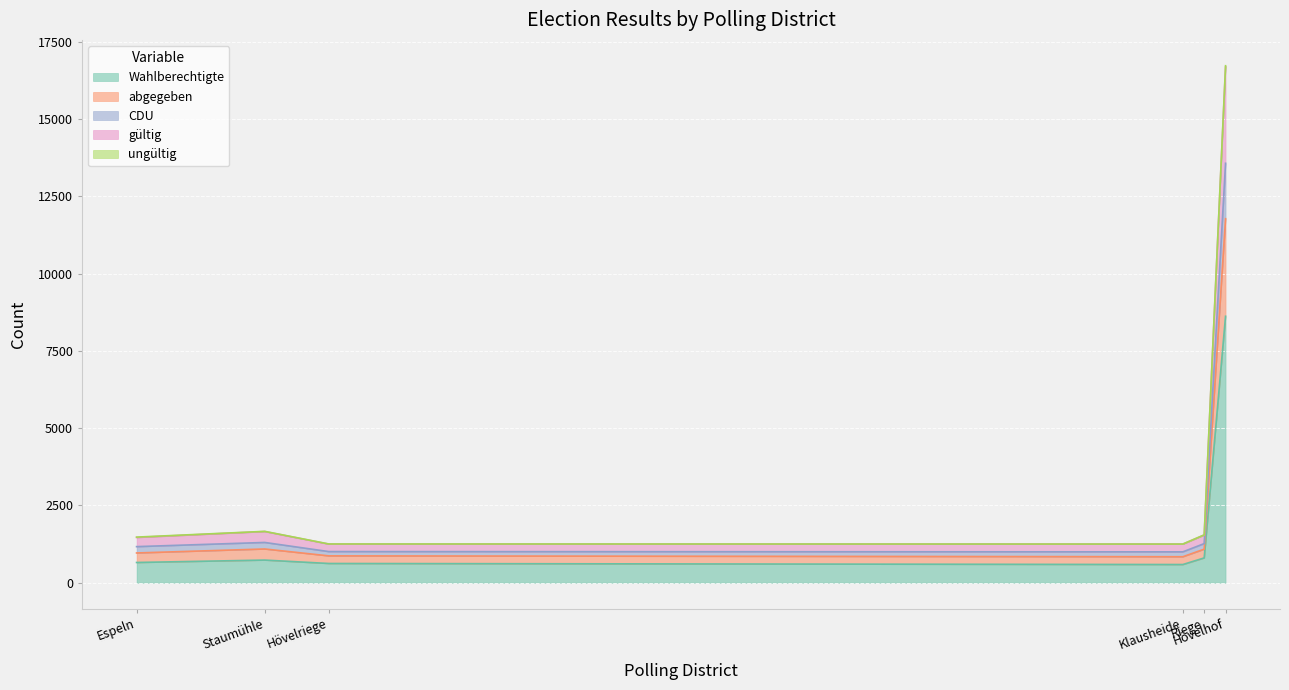

What is the maximum value for Wahlberechtigte?

8620